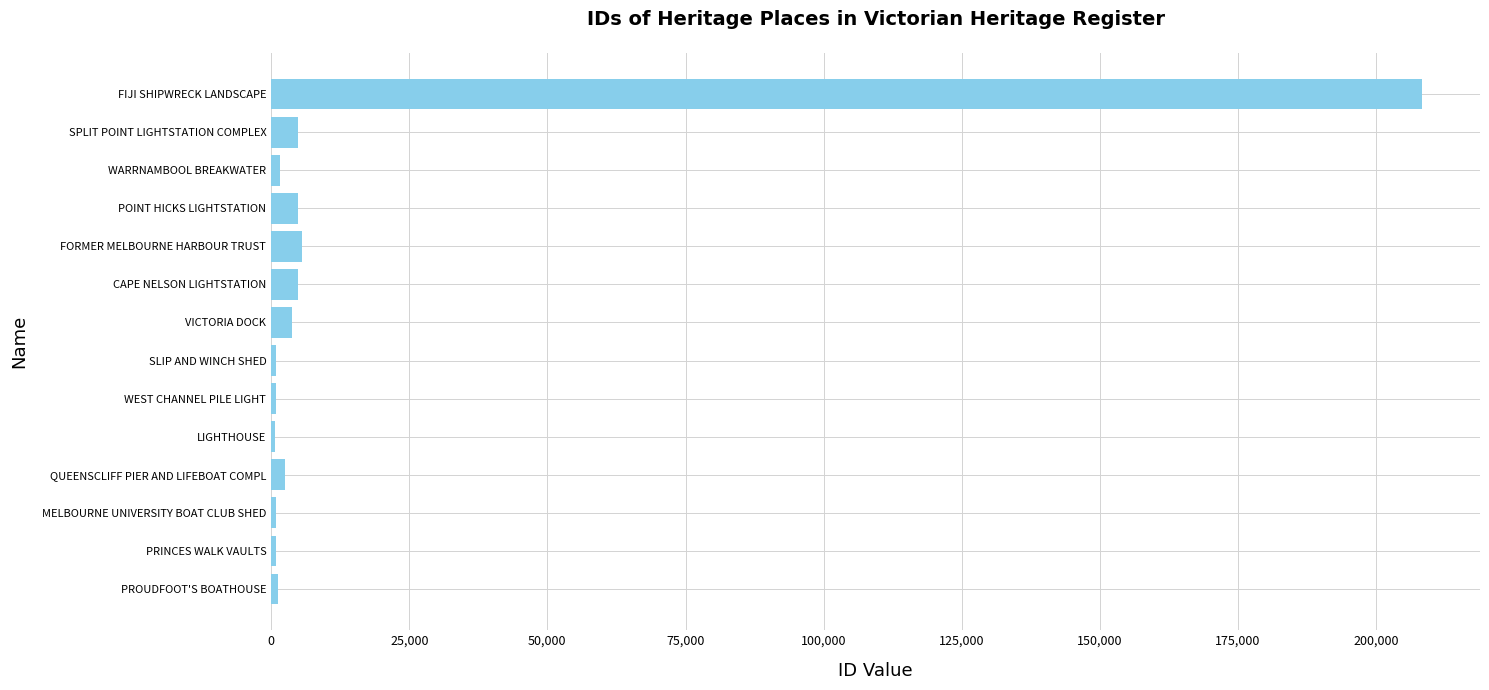

Approximately how many times larger is the value at FORMER MELBOURNE HARBOUR TRUST compared to POINT HICKS LIGHTSTATION?

1.1